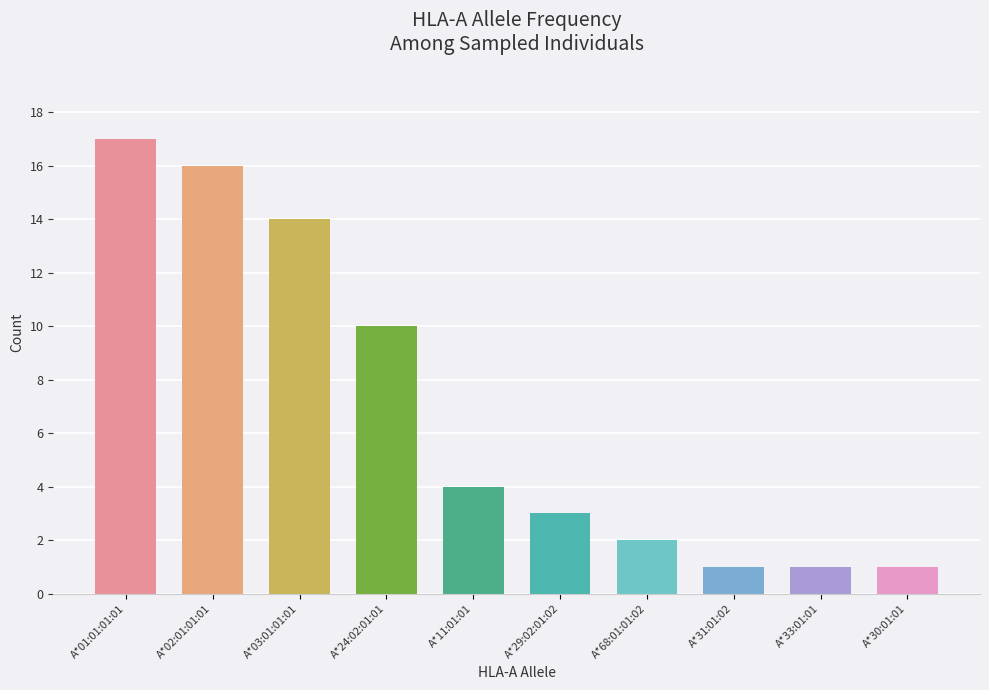

How many categories are shown in the chart?

10